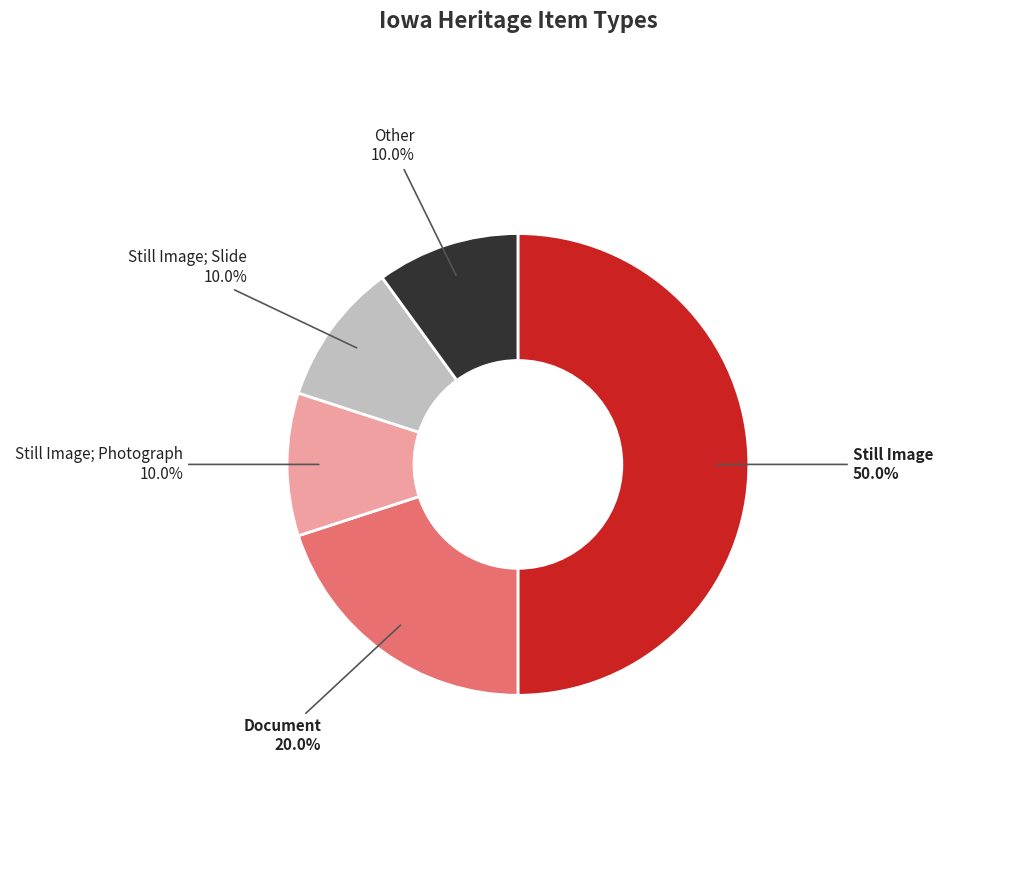

To the nearest percent, what is the average slice percentage?

20%